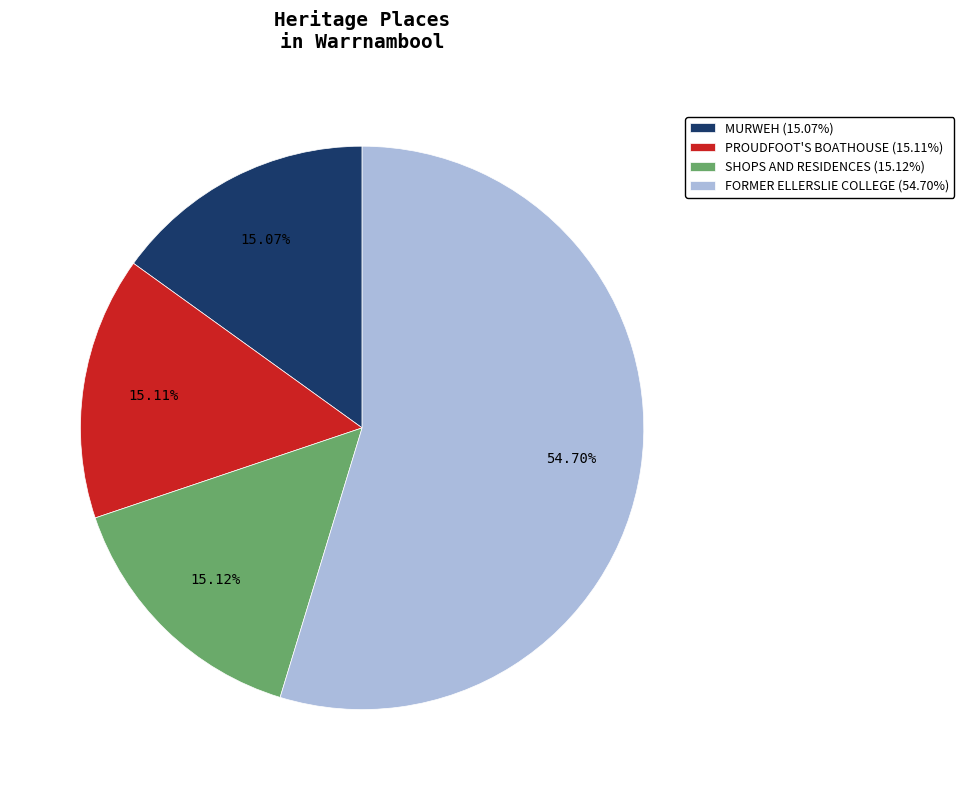

To the nearest percent, what is the combined percentage of PROUDFOOT'S BOATHOUSE and FORMER ELLERSLIE COLLEGE?

70%